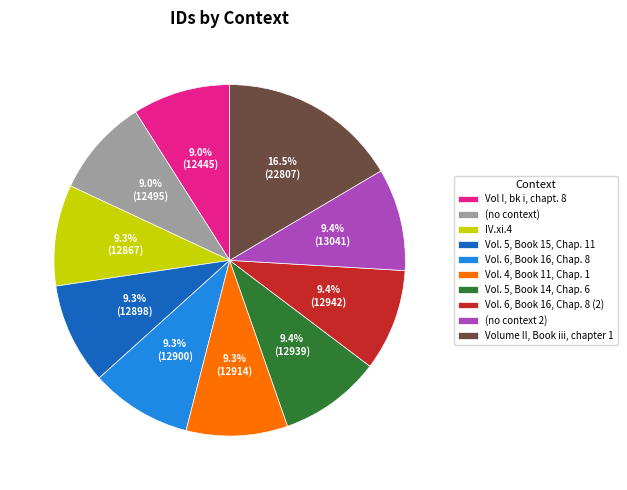

What percentage is the Vol. 6, Book 16, Chap. 8 (2) slice, to the nearest percent?

9%